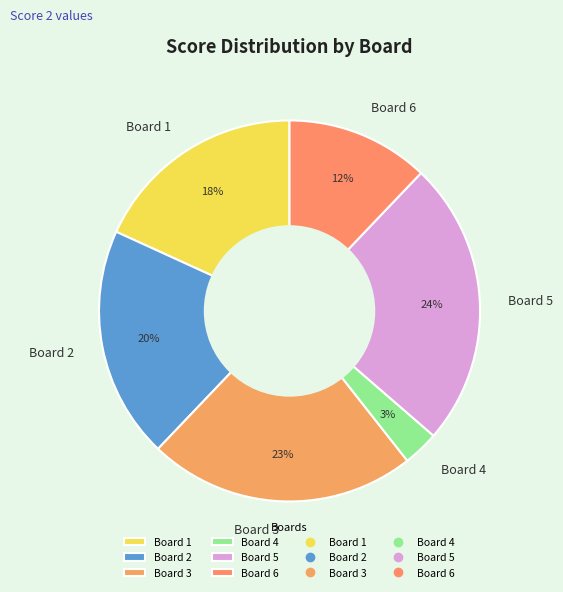

To the nearest percent, what percentage of the pie is Board 2?

20%